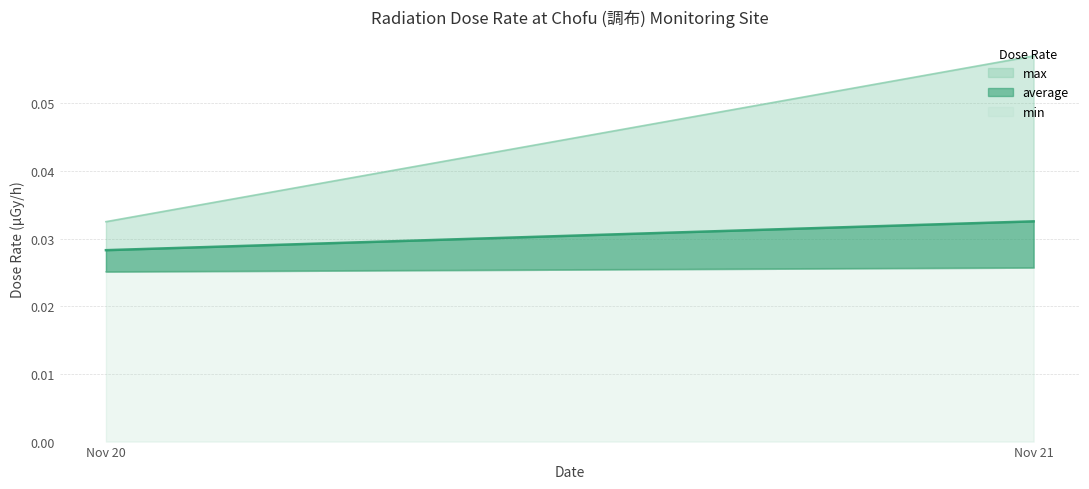

True or false: average has a value of 0.1 at 2021-11-15.

False